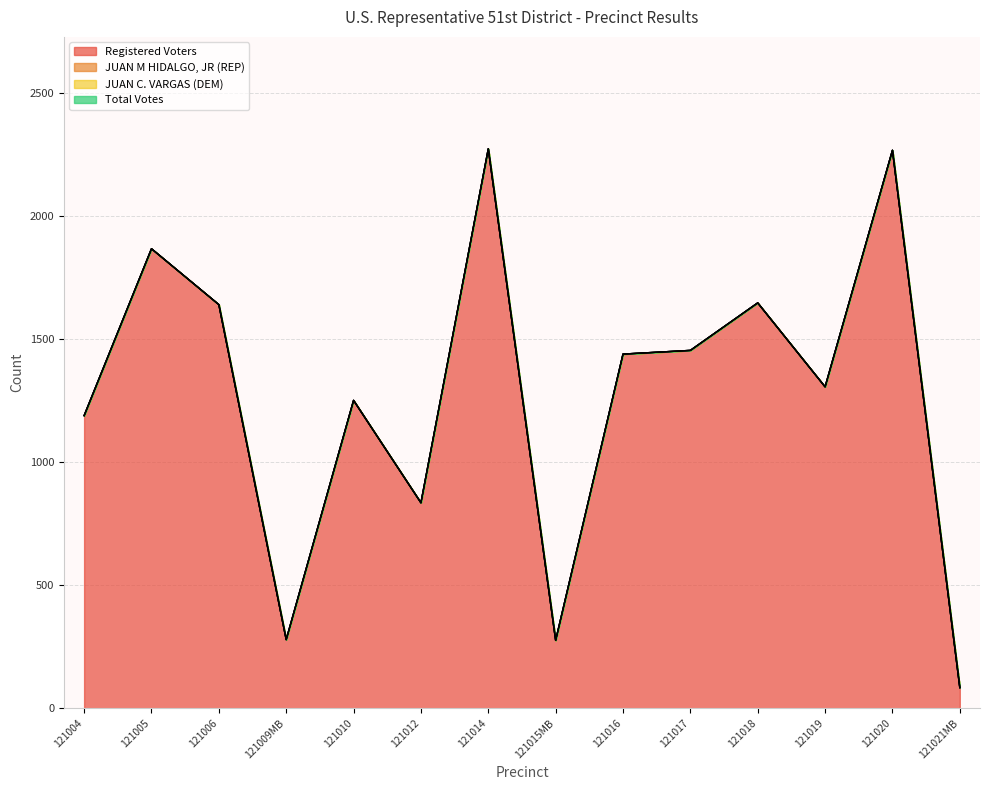

Which series changed the most between 121015MB and 121018?

Registered Voters